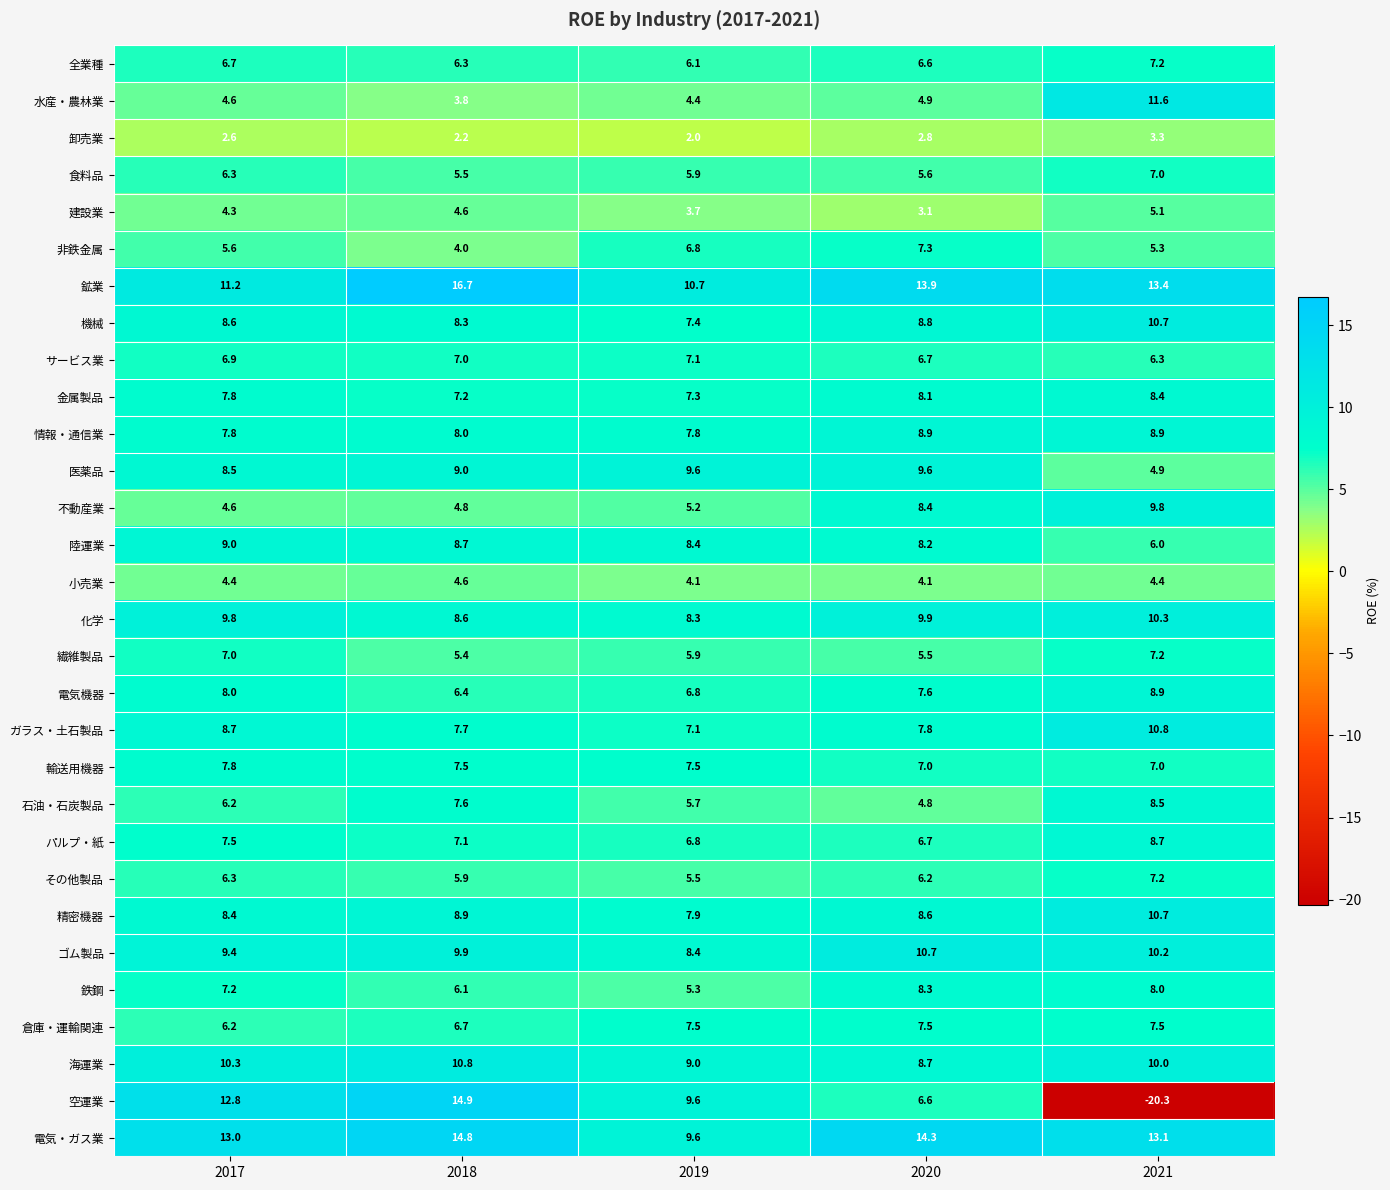

Between 2020 and 2021, which series saw the biggest shift?

空運業